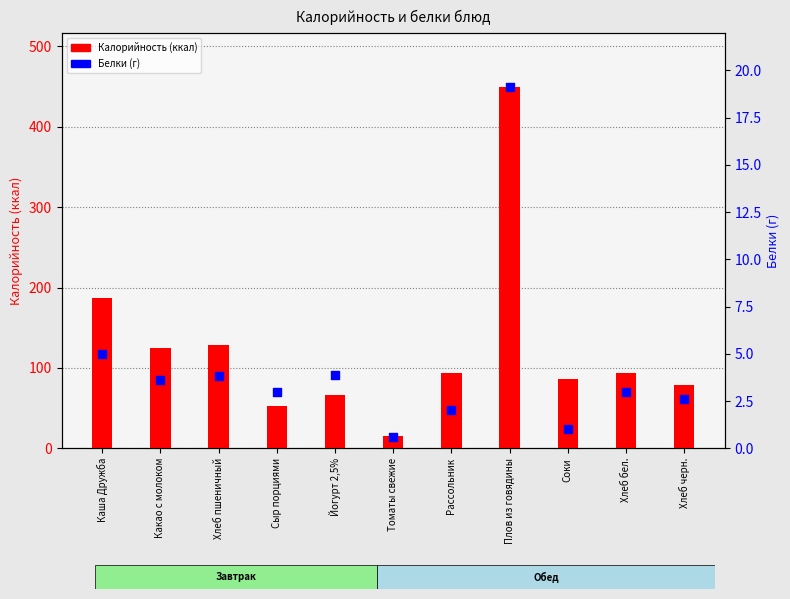

What are all the series names shown in the legend?

Калорийность, Белки